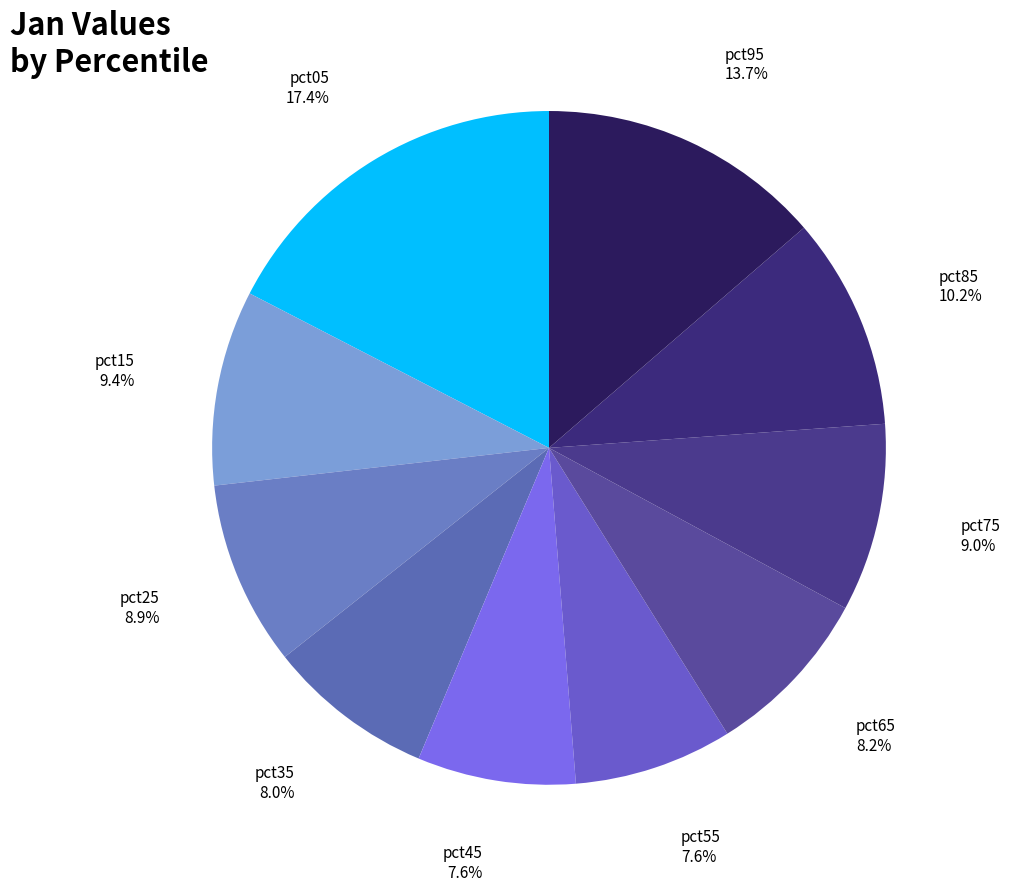

True or false: pct35 accounts for 8% of the total.

True